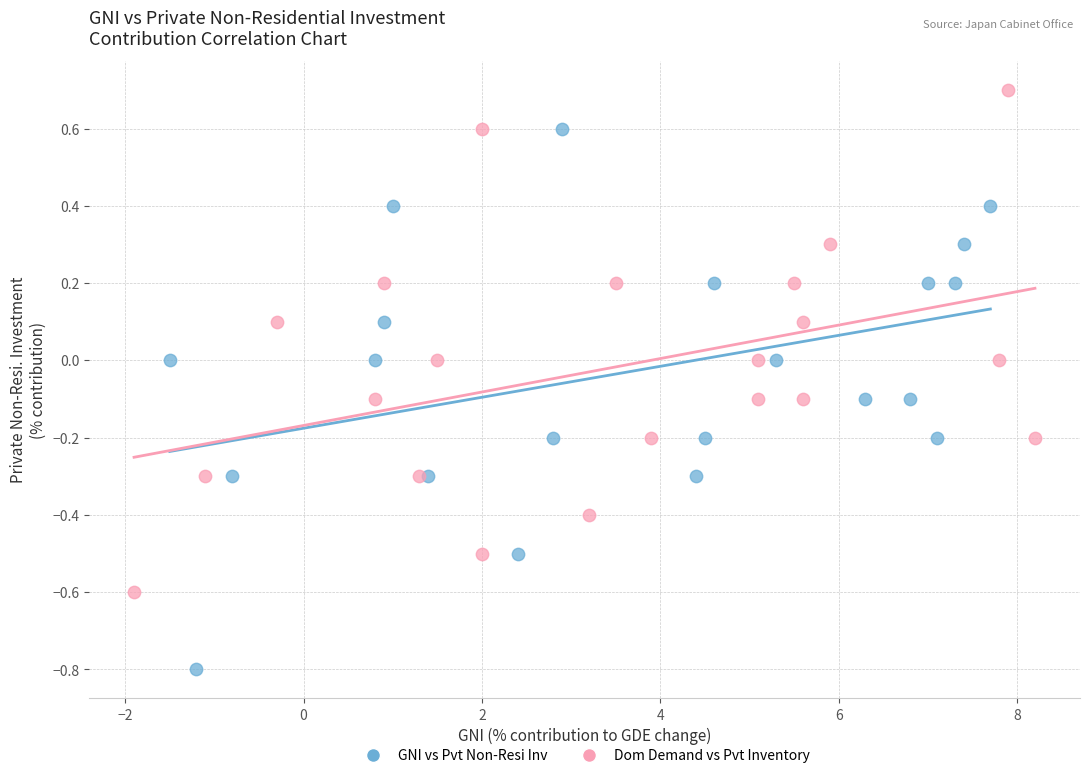

Which series reaches the minimum Y coordinate?

GNI vs Pvt Non-Resi Inv